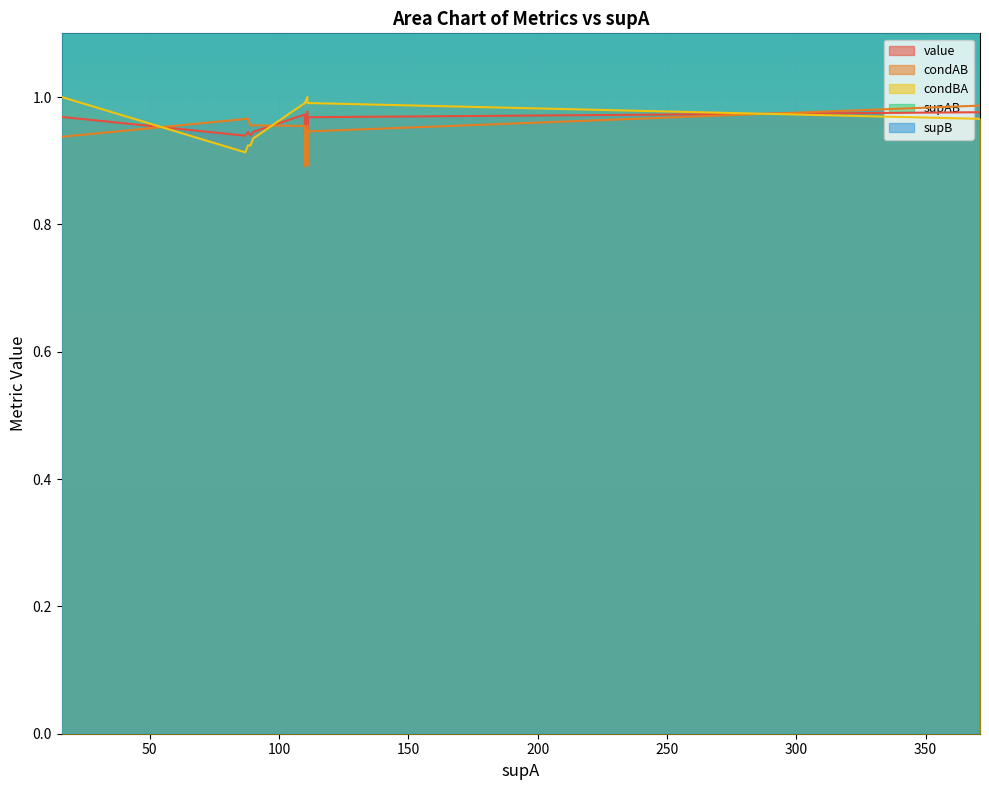

What is the difference between the supAB values at 9 and 6?

1.0